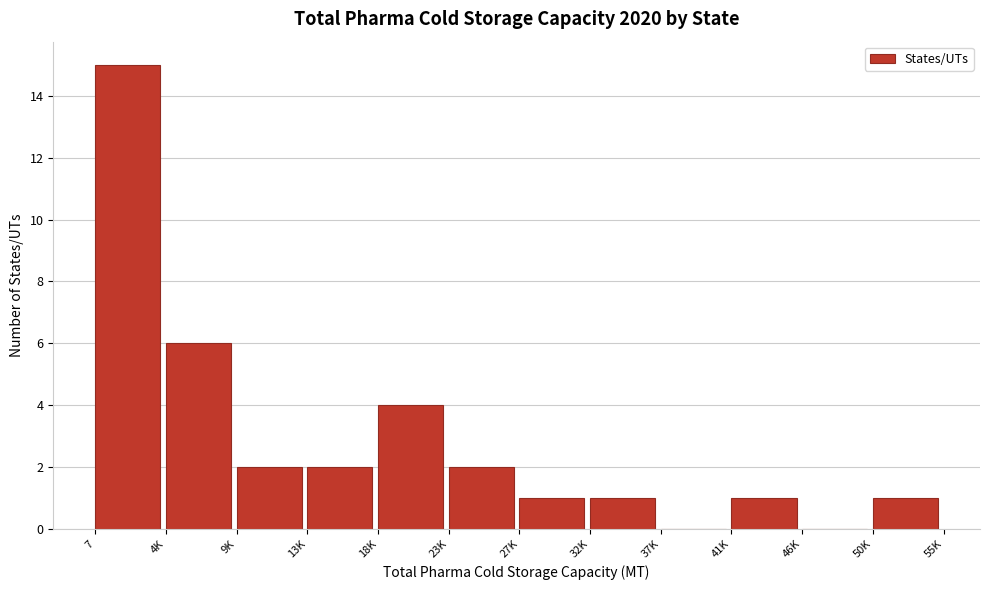

Reading right to left, transcribe all the data shown in this chart.

50K=1	46K=0	41K=1	37K=0	32K=1	27K=1	23K=2	18K=4	13K=2	9K=2	4K=6	7=15